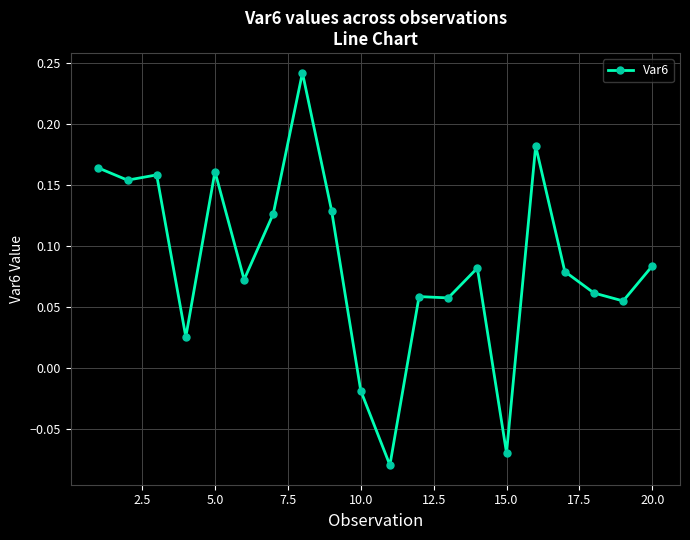

What is the sum of all values?

1.7